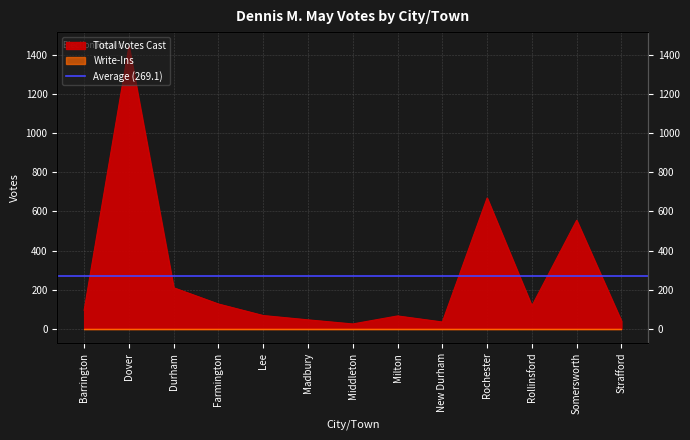

What is the sum of the values at New Durham and Durham?

245